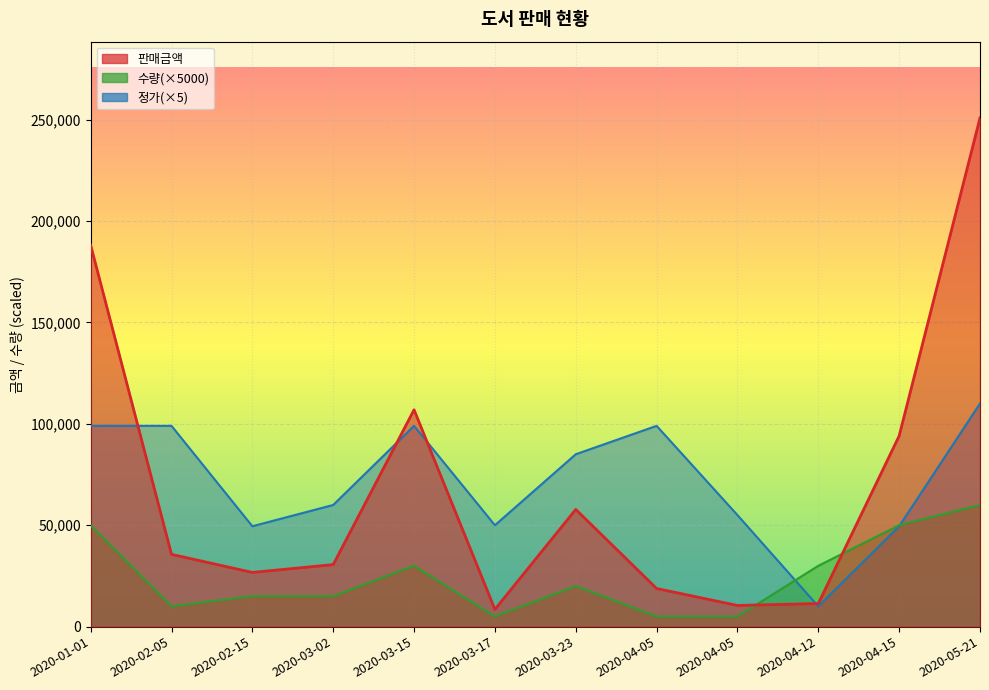

What is the sum of all 정가 values?

865000